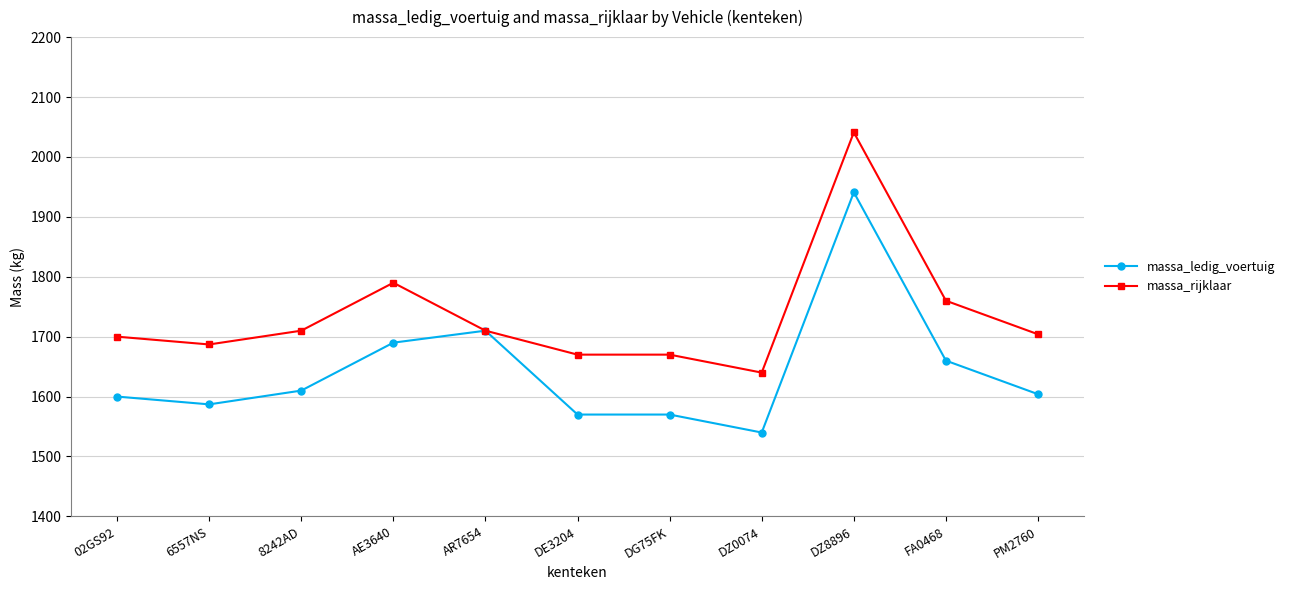

At how many categories does at least one series exceed 2008?

1